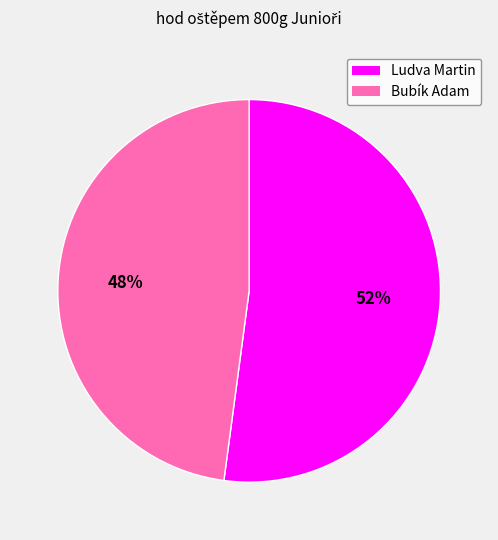

Is it true that Ludva Martin is 52% of the pie?

True